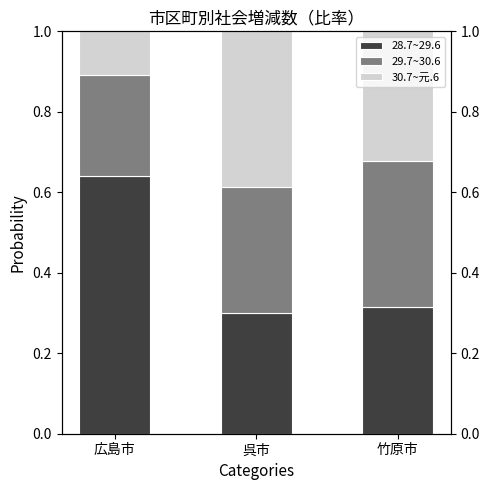

Where is 30.7~元.6 nearest to the value 0?

広島市